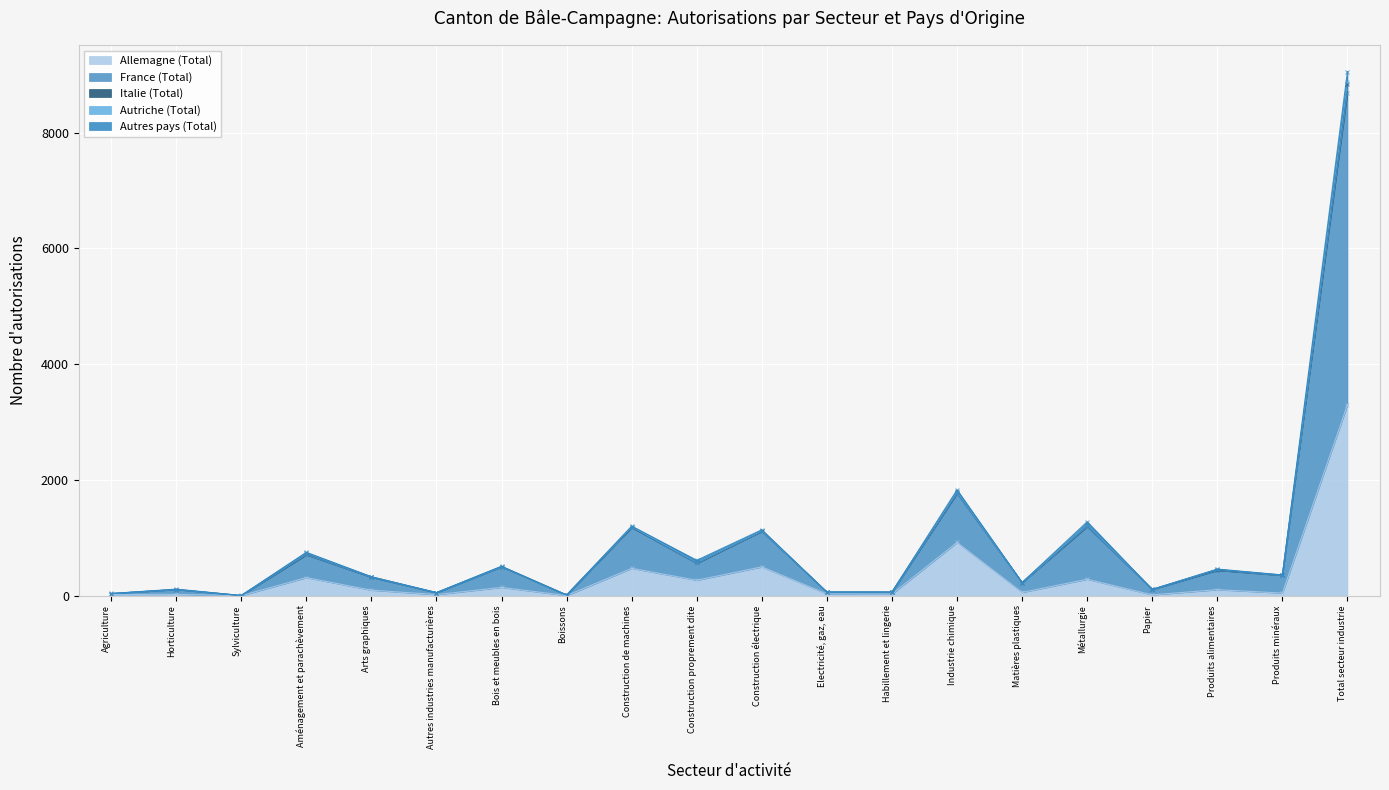

How many values in the Italie (Total) series exceed 358?

9